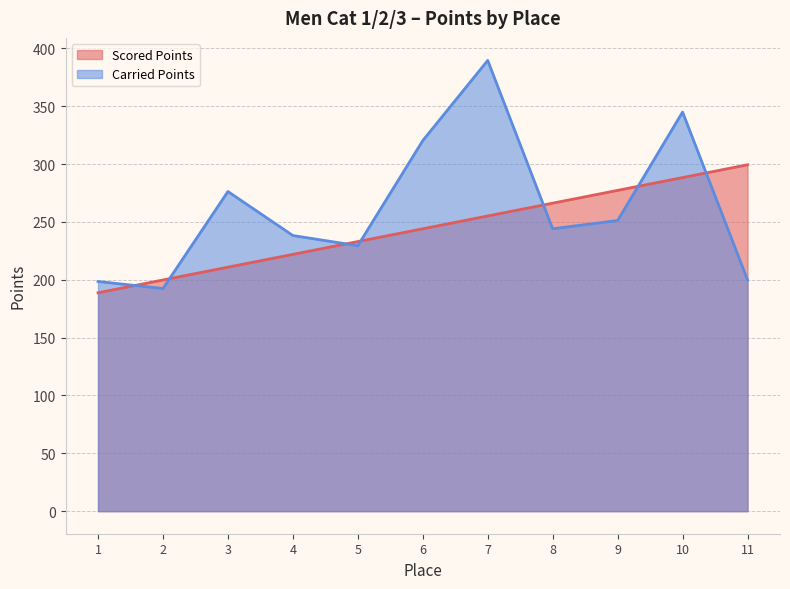

How many times do Scored Points and Carried Points cross each other?

7